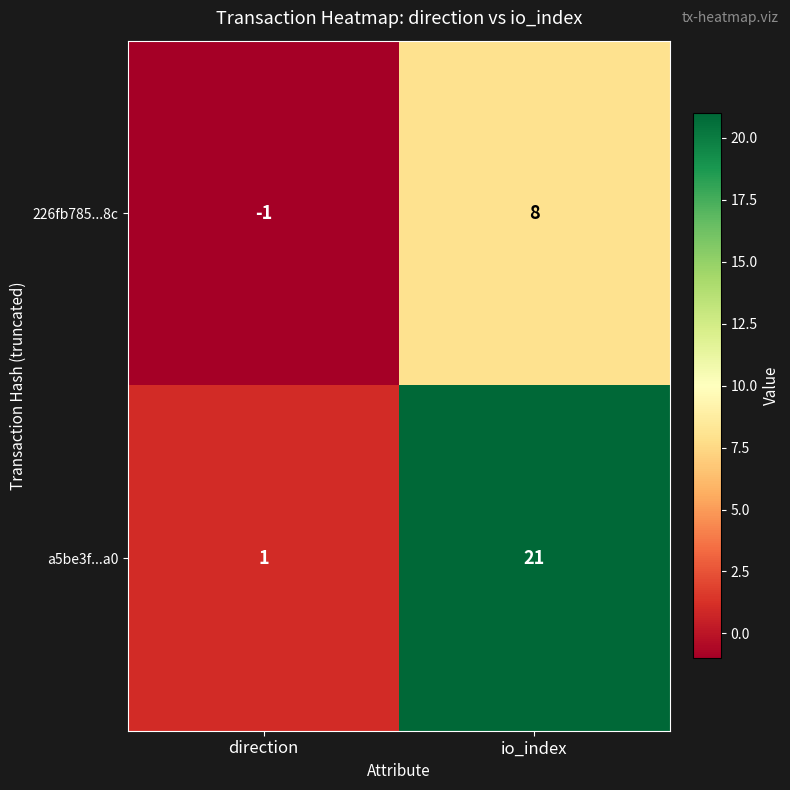

What is the sum of the a5be3f...a0 values at direction and io_index?

22